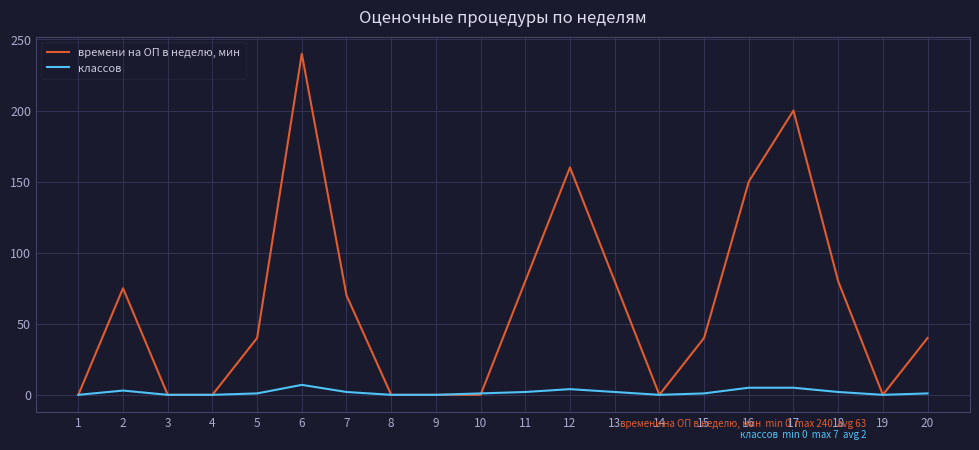

How many классов values are between 0 and 3?

16